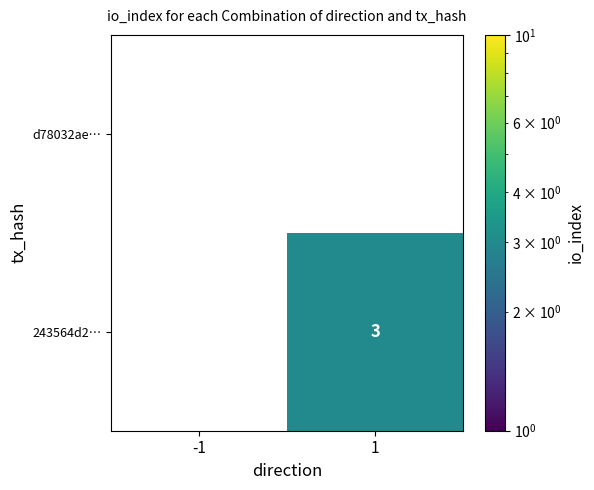

True or false: 243564d2… has a value of 3 at 1.

True